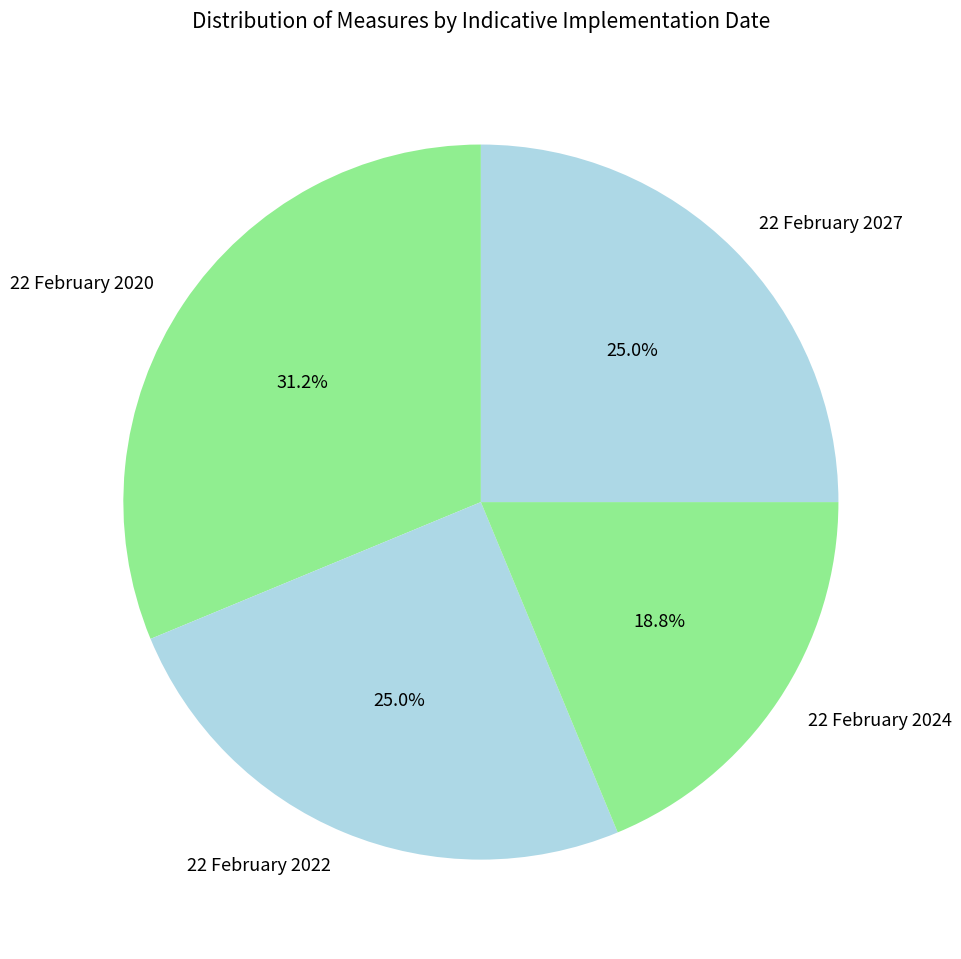

What is the largest slice in the pie chart?

22 February 2020